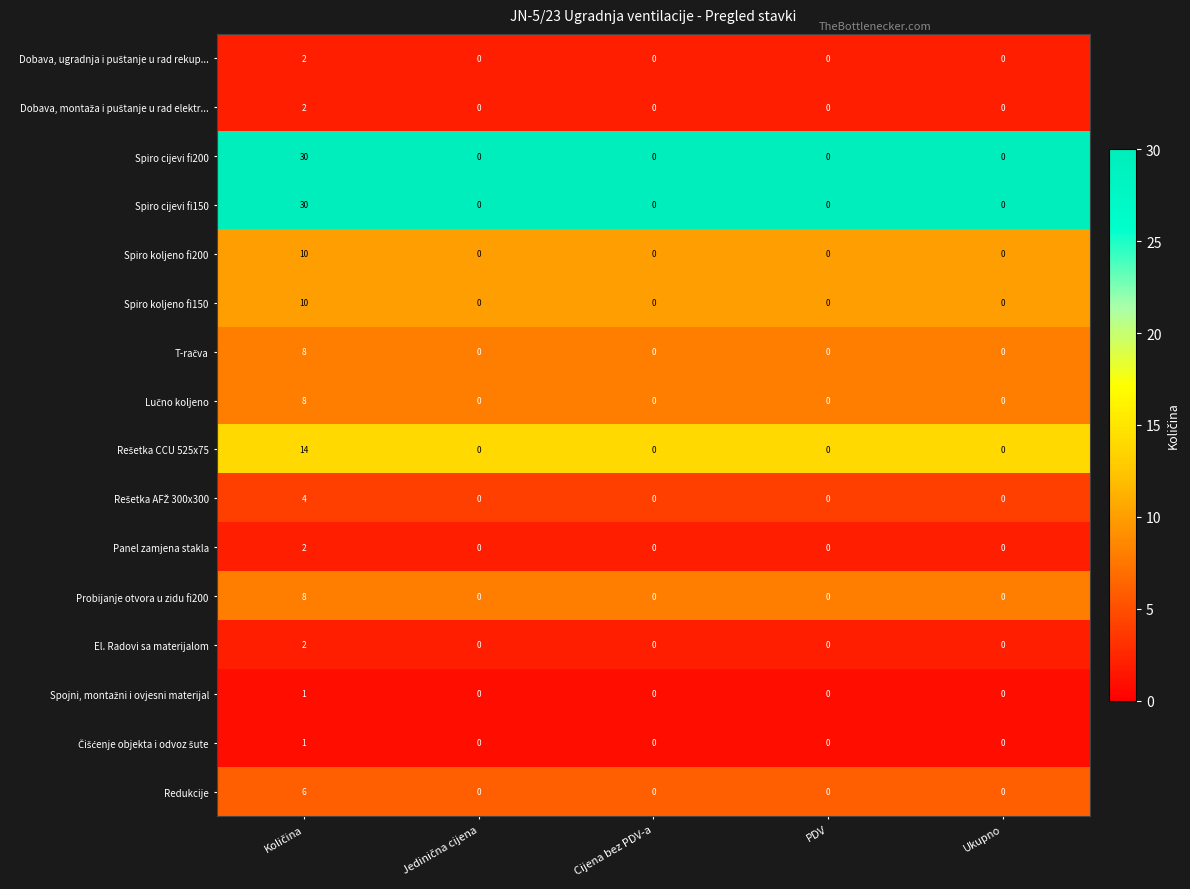

What is the difference between the maximum and second lowest values in the Redukcije series?

6